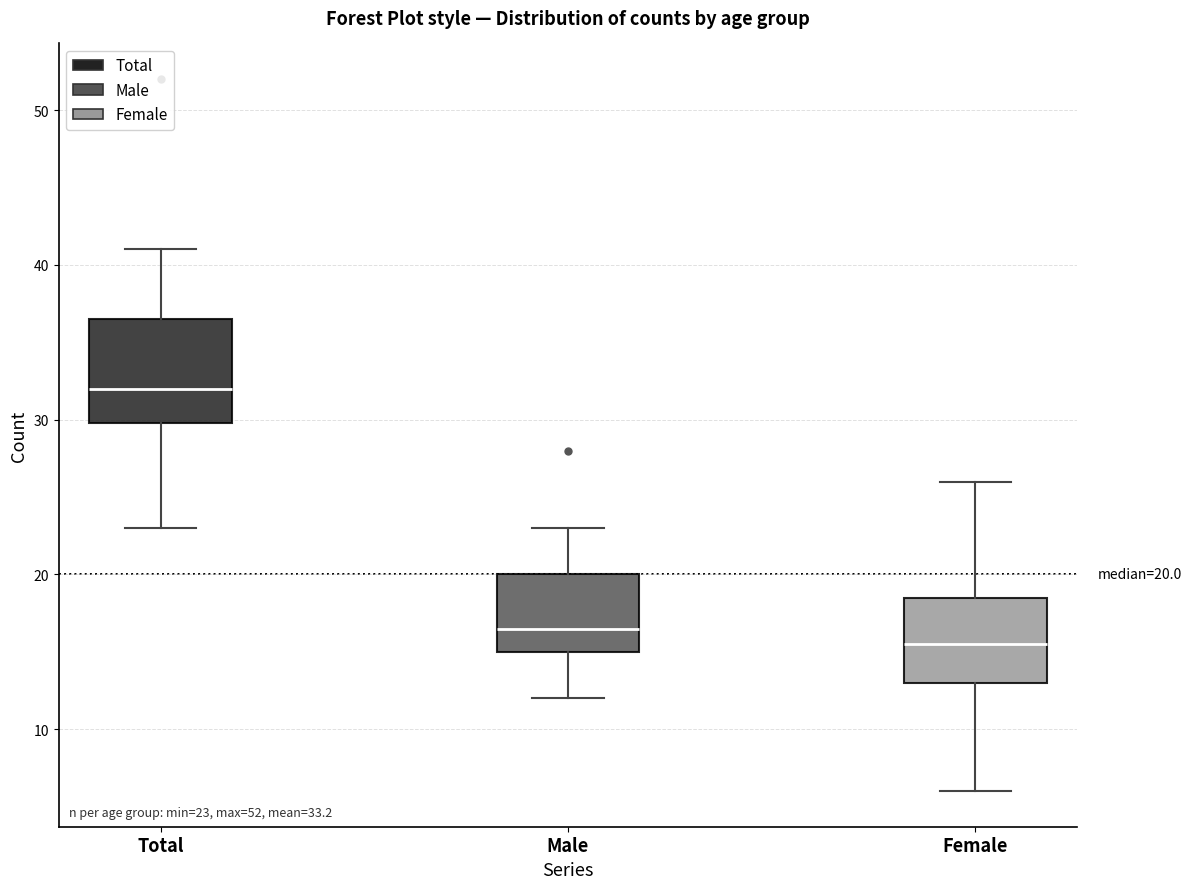

Which box has the highest median line?

Total